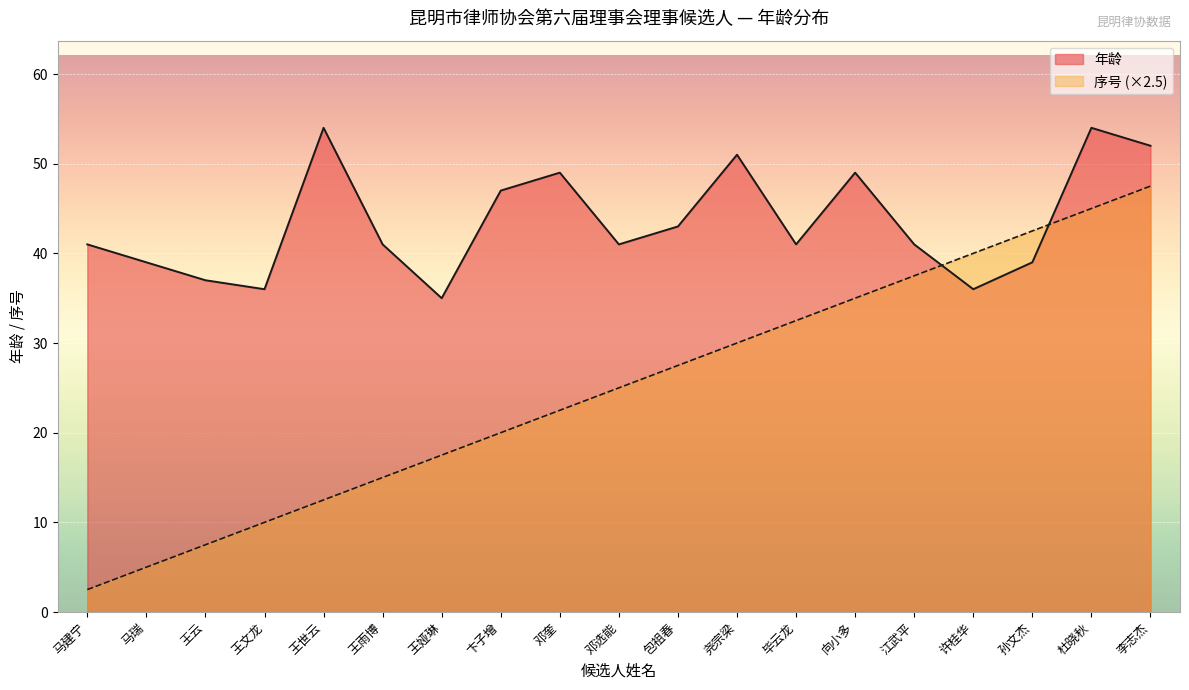

Rank the series by their maximum value, from lowest to highest.

序号 (×2.5), 年龄